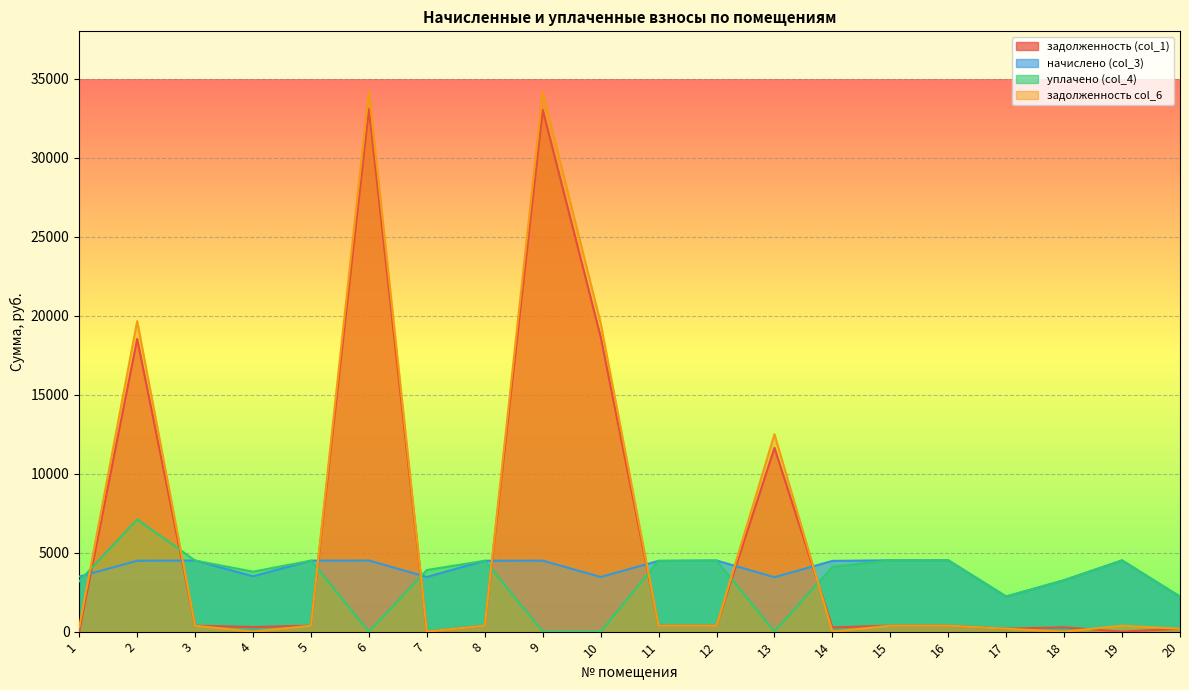

How many data points in задолженность col_6 are less than 375?

10